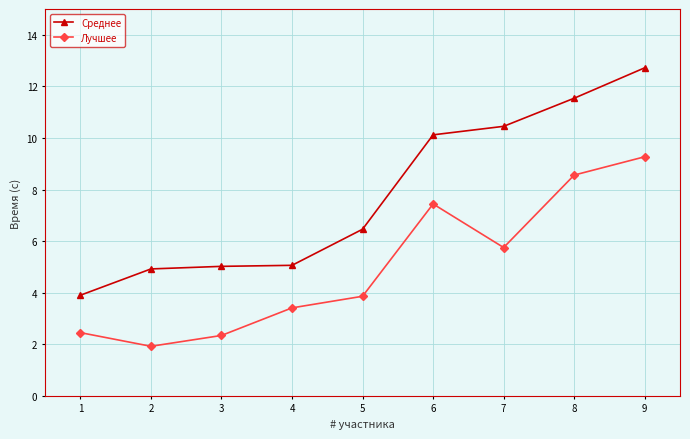

List the series in order of their peak value, highest first.

Среднее, Лучшее